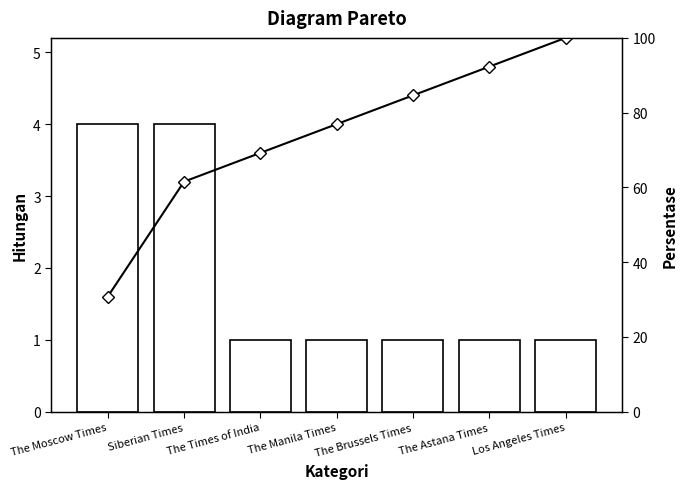

What is the label of the 3rd bar from the right?

The Brussels Times